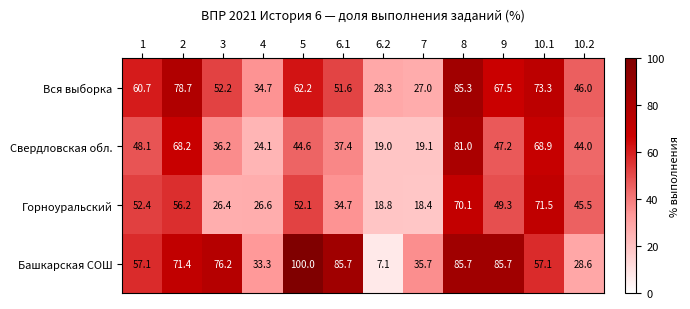

Rank the categories by Свердловская обл. value from highest to lowest.

8, 10.1, 2, 1, 9, 5, 10.2, 6.1, 3, 4, 7, 6.2